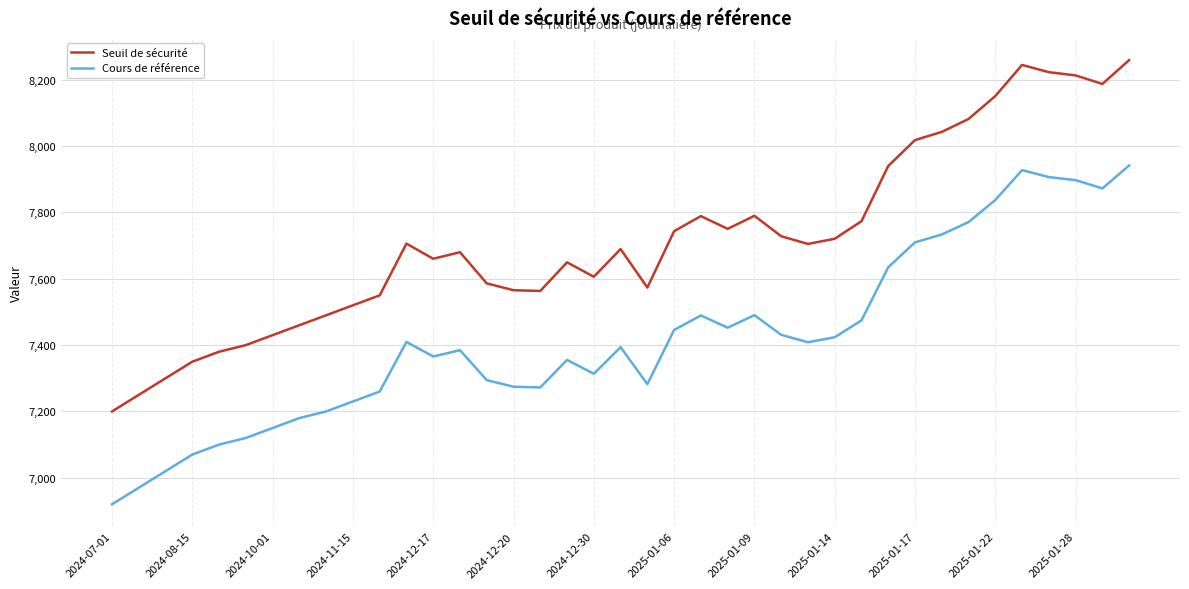

Which series has the largest range (max minus min)?

Seuil de sécurité